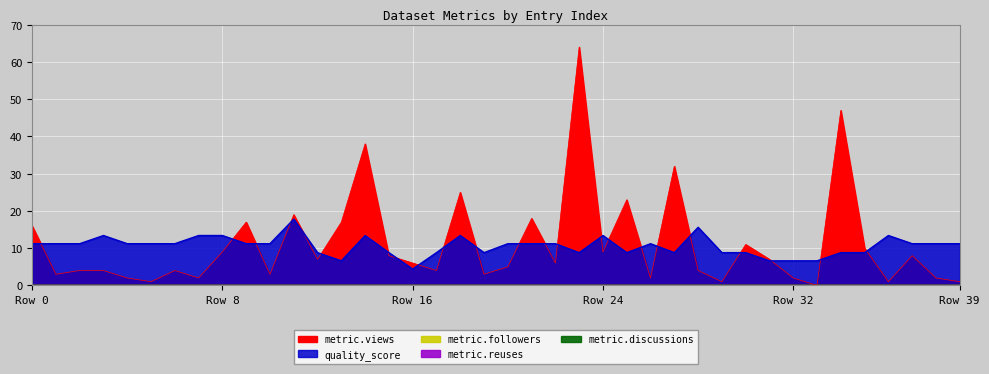

List the labels in order of metric.views value, smallest first.

33, 5, 29, 36, 39, 4, 7, 26, 32, 38, 1, 10, 19, 2, 3, 6, 17, 28, 20, 16, 22, 12, 31, 15, 37, 8, 24, 35, 30, 0, 9, 13, 21, 11, 25, 18, 27, 14, 34, 23